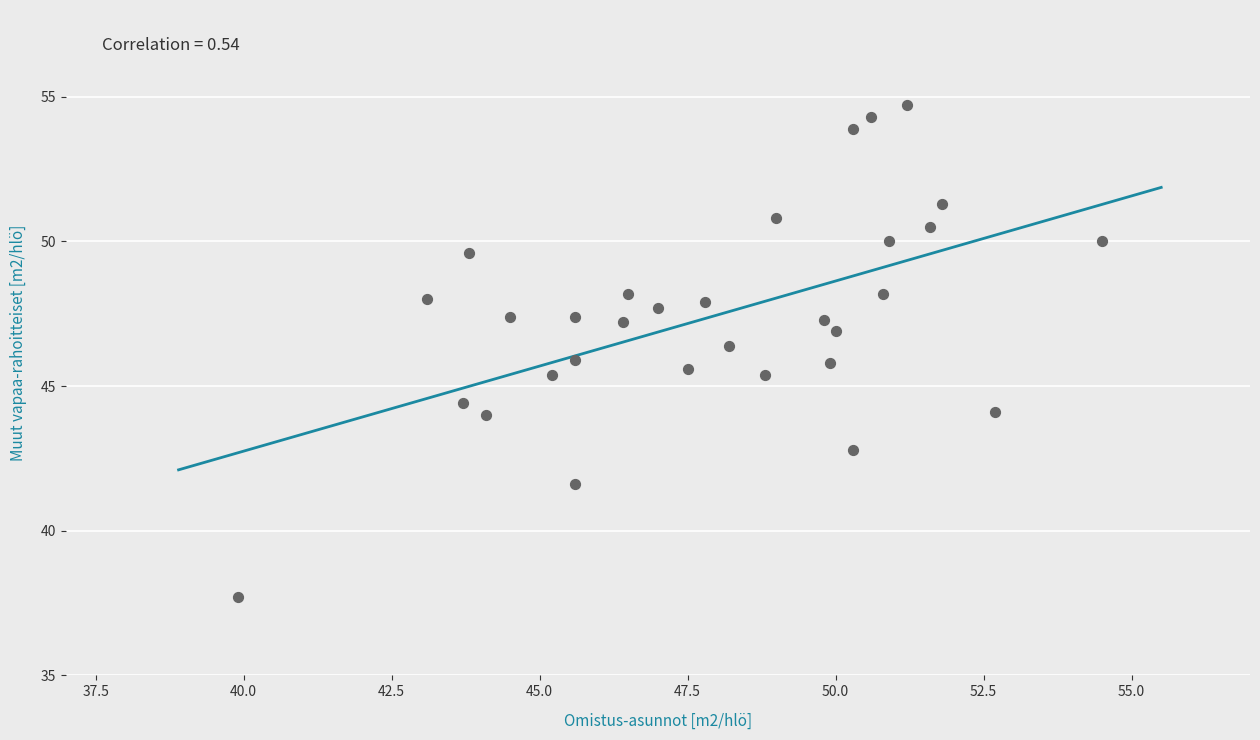

What is the range of X values (max minus min)?

14.6